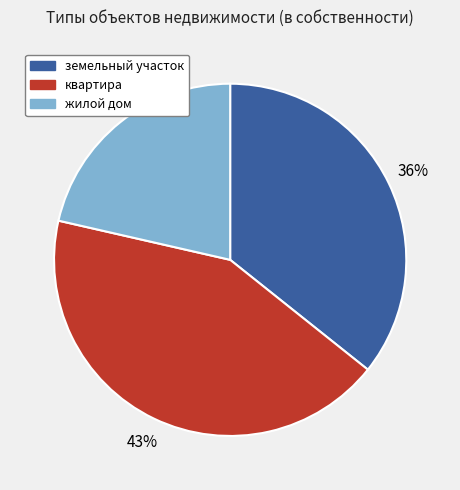

Which has a higher value, жилой дом or квартира?

квартира